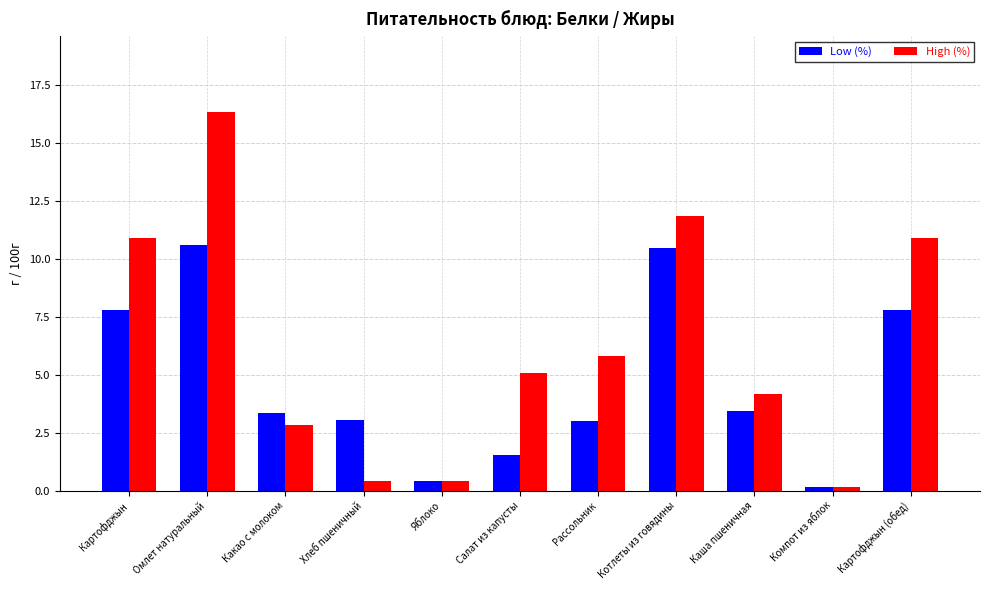

Rank the series by their average value, from lowest to highest.

Low (%), High (%)